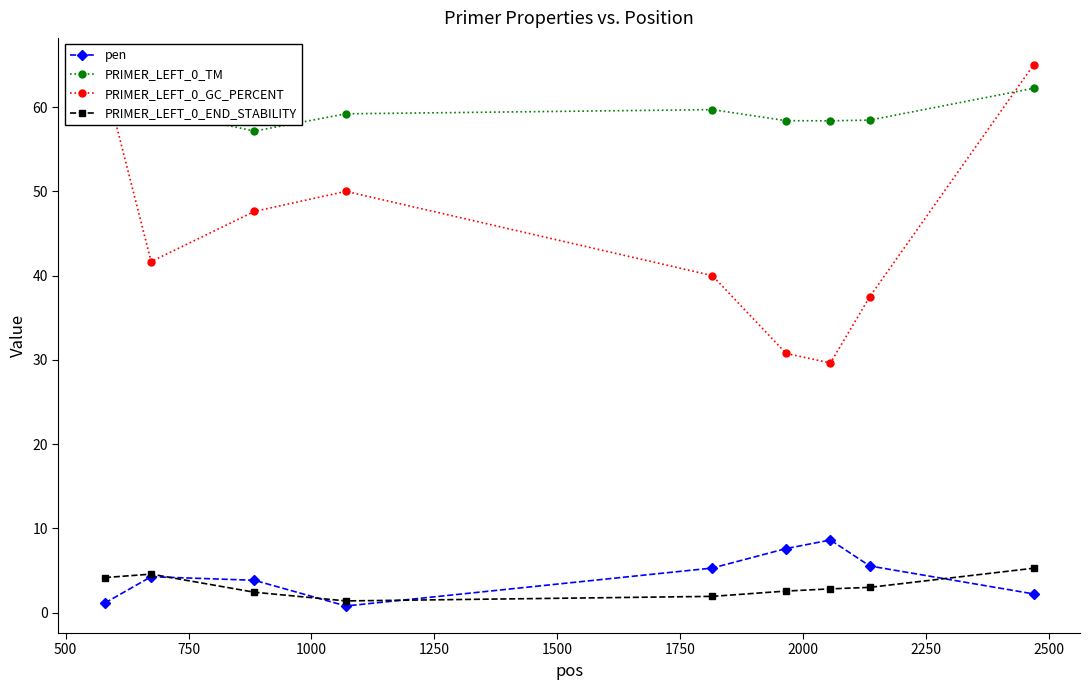

What is the greatest value displayed?

65.0